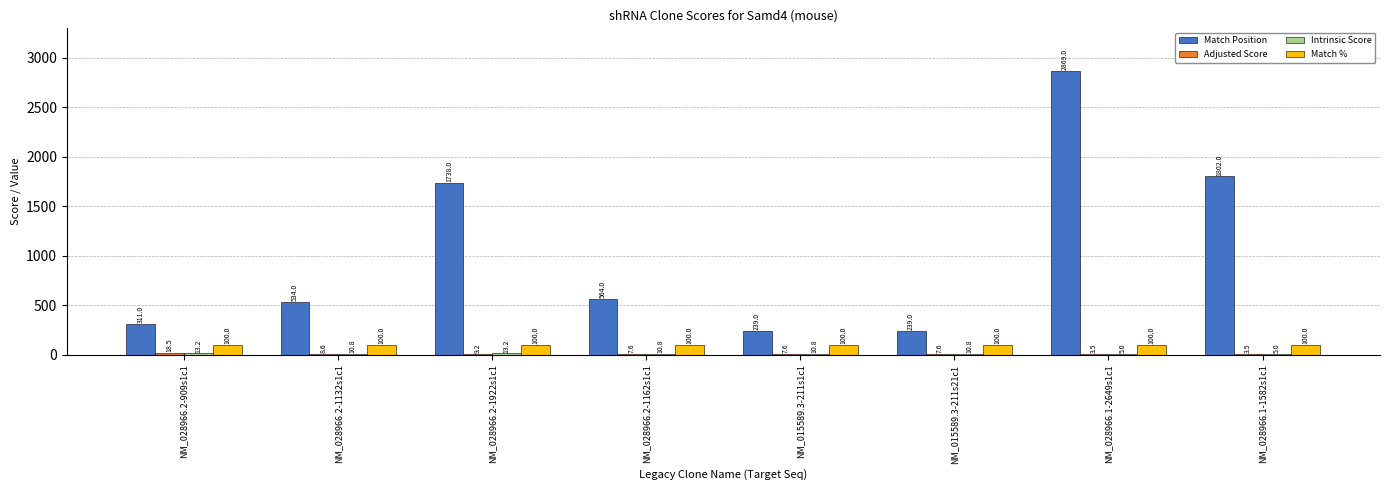

Which series changed the most between NM_028966.2-1922s1c1 and NM_015589.3-211s1c1?

Match Position